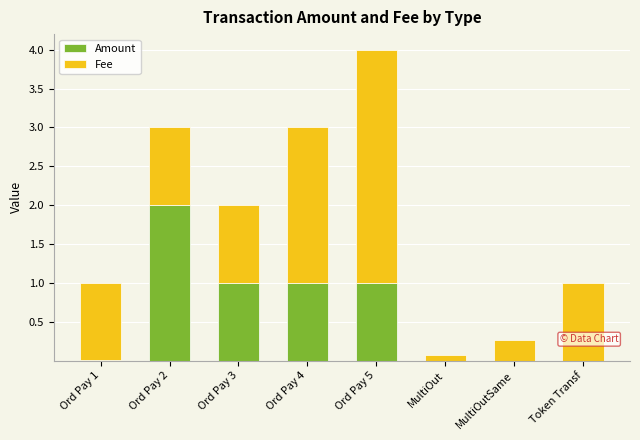

What is the highest value of the Amount series?

2.0